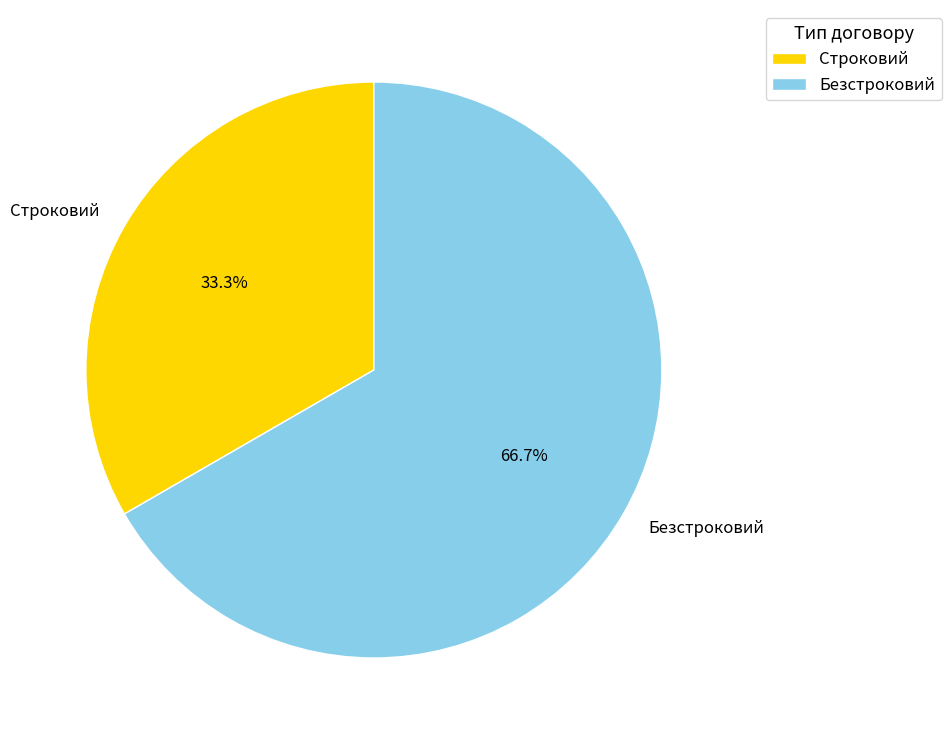

What is the majority slice?

Безстроковий